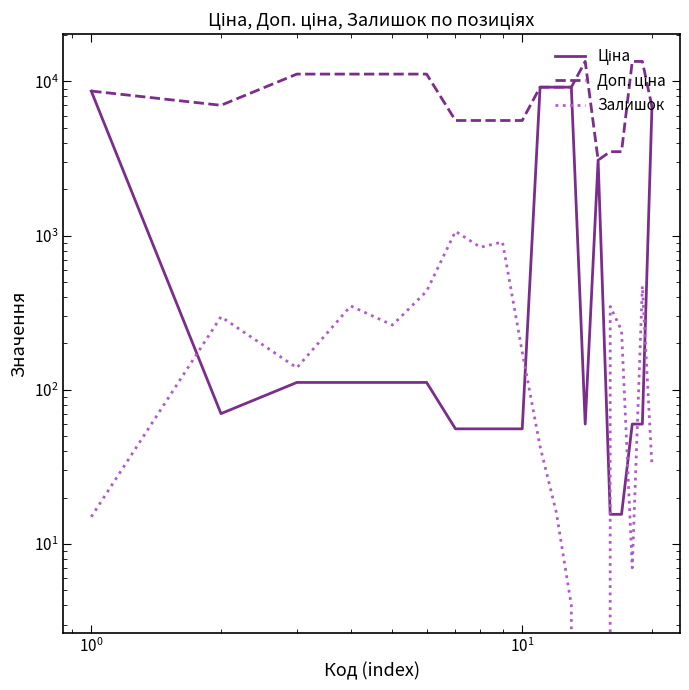

What are all the series names shown in the legend?

Ціна, Доп. ціна, Залишок